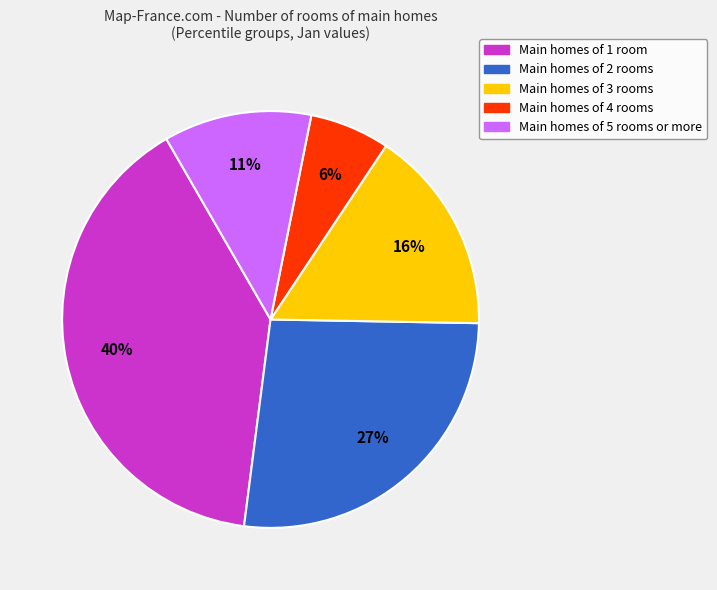

Is there any slice that represents more than half of the pie?

No